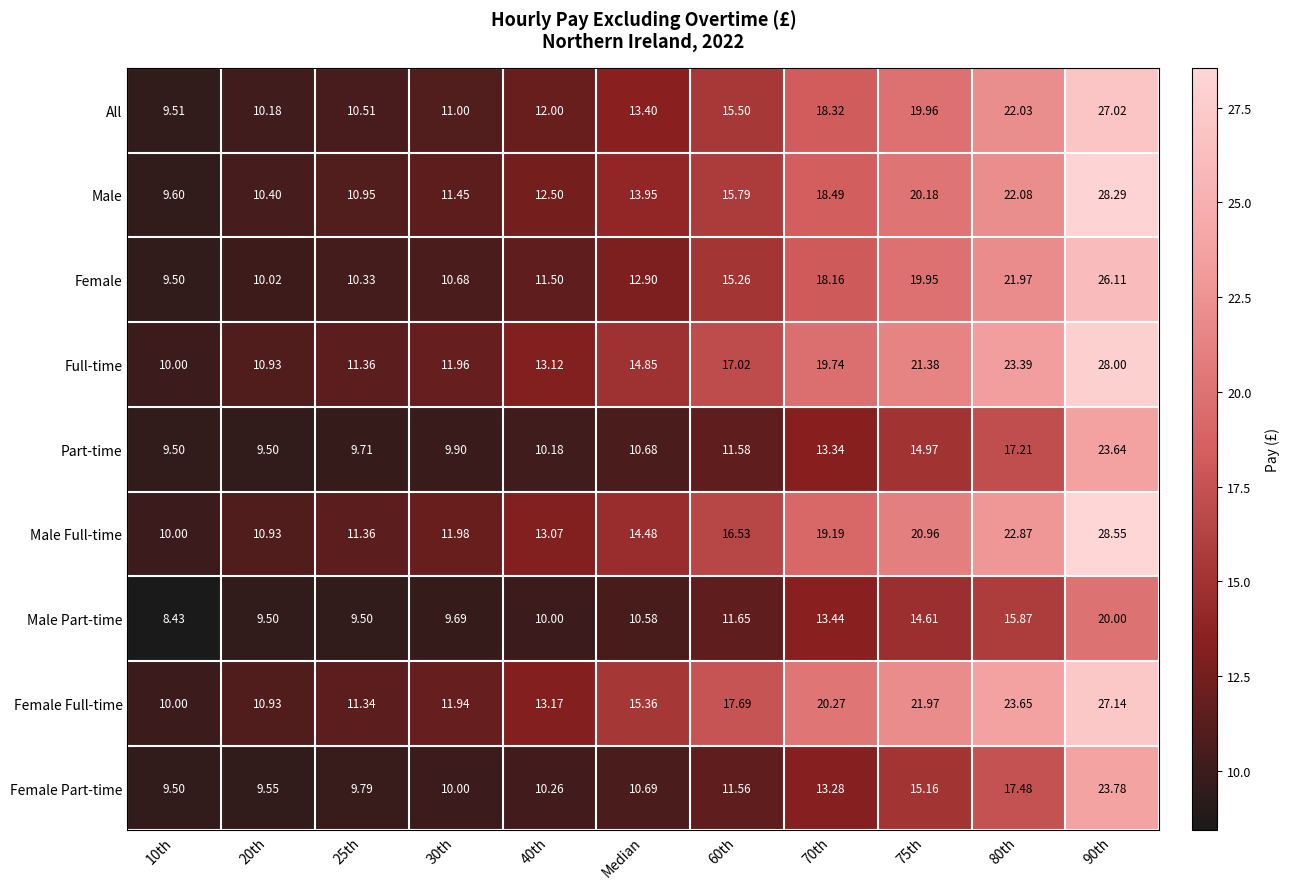

Is the value of Male Full-time at 30th greater than the value of All at 90th?

No